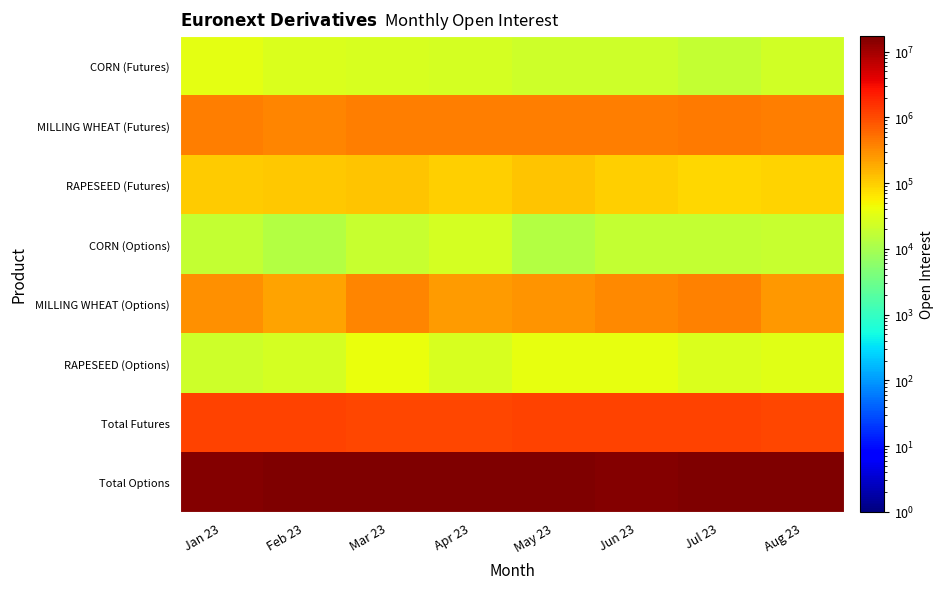

Reading right to left, extract all data points from this chart.

CORN (Futures): Aug 23=23107	Jul 23=17447	Jun 23=22113	May 23=22136	Apr 23=25118	Mar 23=26530	Feb 23=28047	Jan 23=35435
MILLING WHEAT (Futures): Aug 23=417557	Jul 23=431408	Jun 23=399723	May 23=412883	Apr 23=401399	Mar 23=399301	Feb 23=370784	Jan 23=404688
RAPESEED (Futures): Aug 23=94203	Jul 23=84255	Jun 23=98360	May 23=117213	Apr 23=96385	Mar 23=121097	Feb 23=114068	Jan 23=101005
CORN (Options): Aug 23=18837	Jul 23=18530	Jun 23=17832	May 23=13080	Apr 23=24834	Mar 23=18896	Feb 23=12814	Jan 23=17861
MILLING WHEAT (Options): Aug 23=257444	Jul 23=388681	Jun 23=336672	May 23=282623	Apr 23=242458	Mar 23=351073	Feb 23=213135	Jan 23=294551
RAPESEED (Options): Aug 23=31356	Jul 23=28118	Jun 23=36094	May 23=36922	Apr 23=26427	Mar 23=38845	Feb 23=25488	Jan 23=21629
Total Futures: Aug 23=1105934	Jul 23=1155565	Jun 23=1149034	May 23=1179908	Apr 23=1108372	Mar 23=1079238	Feb 23=1164852	Jan 23=1147474
Total Options: Aug 23=17096430	Jul 23=16383242	Jun 23=15488006	May 23=17266042	Apr 23=16577318	Mar 23=16373314	Feb 23=16580171	Jan 23=15424104